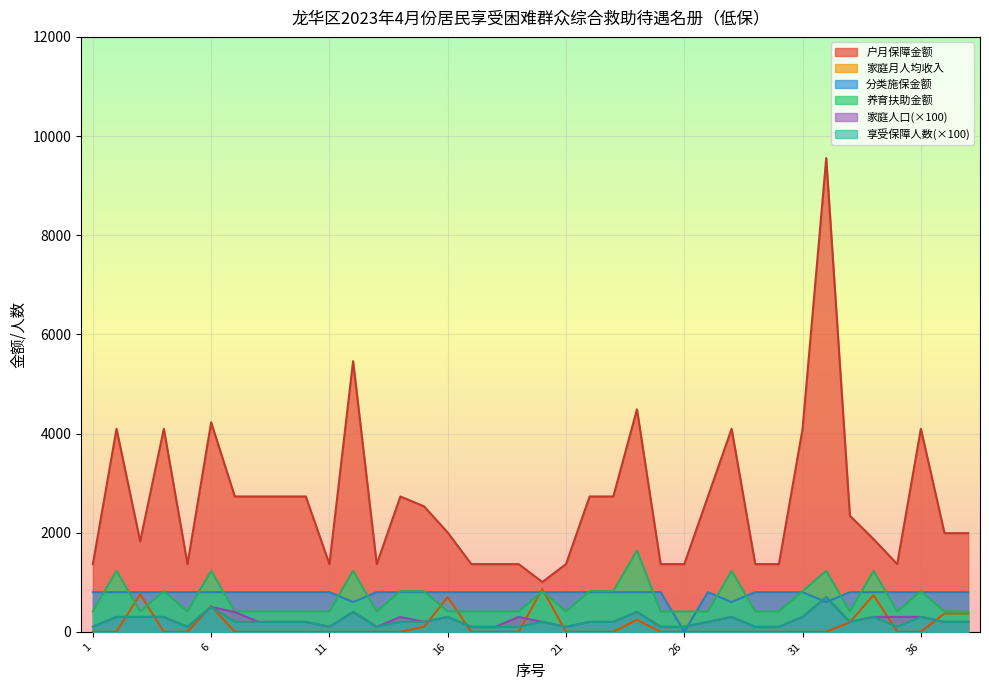

True or false: 家庭人口 has more than 2 interior local peaks.

True